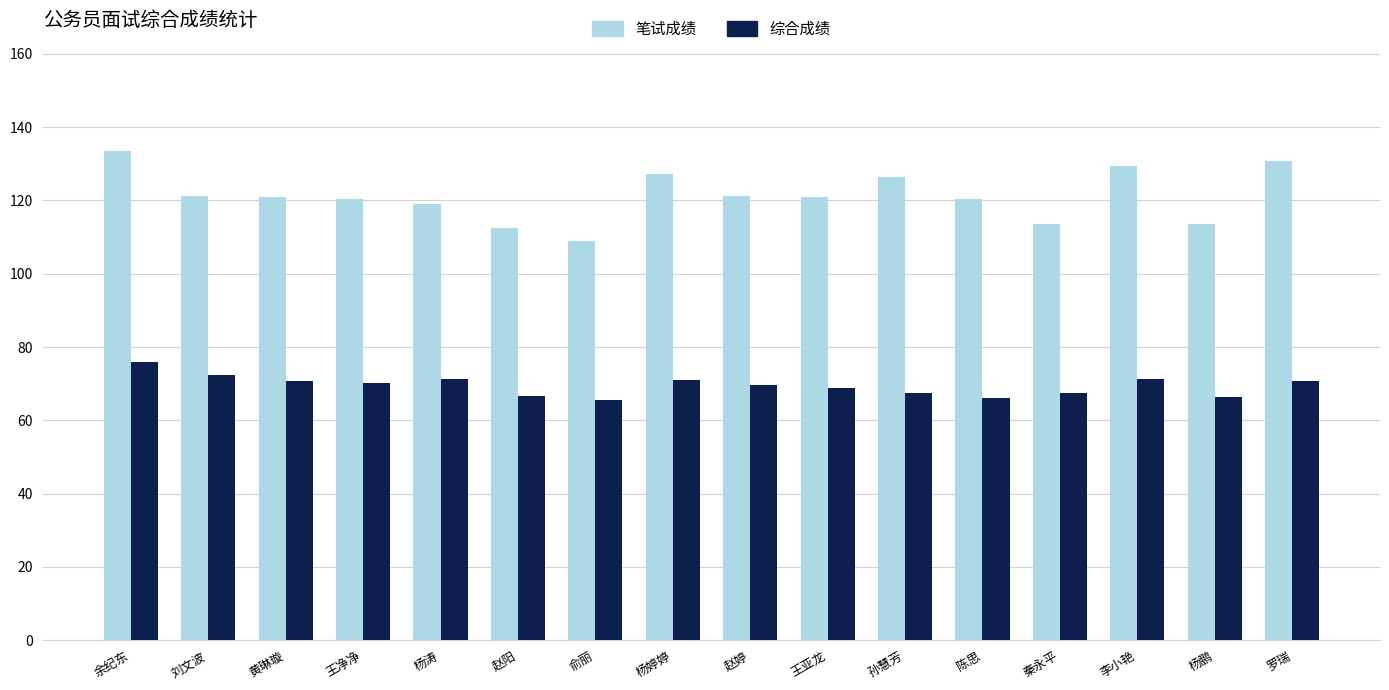

How many distinct data groups are displayed?

2